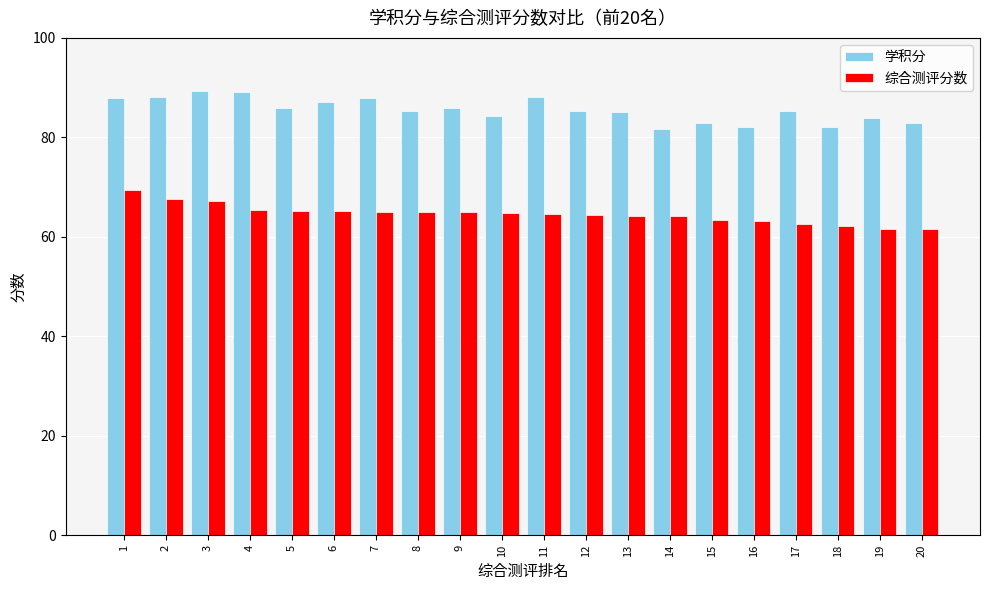

What is the lowest value of the 综合测评分数 series?

61.5